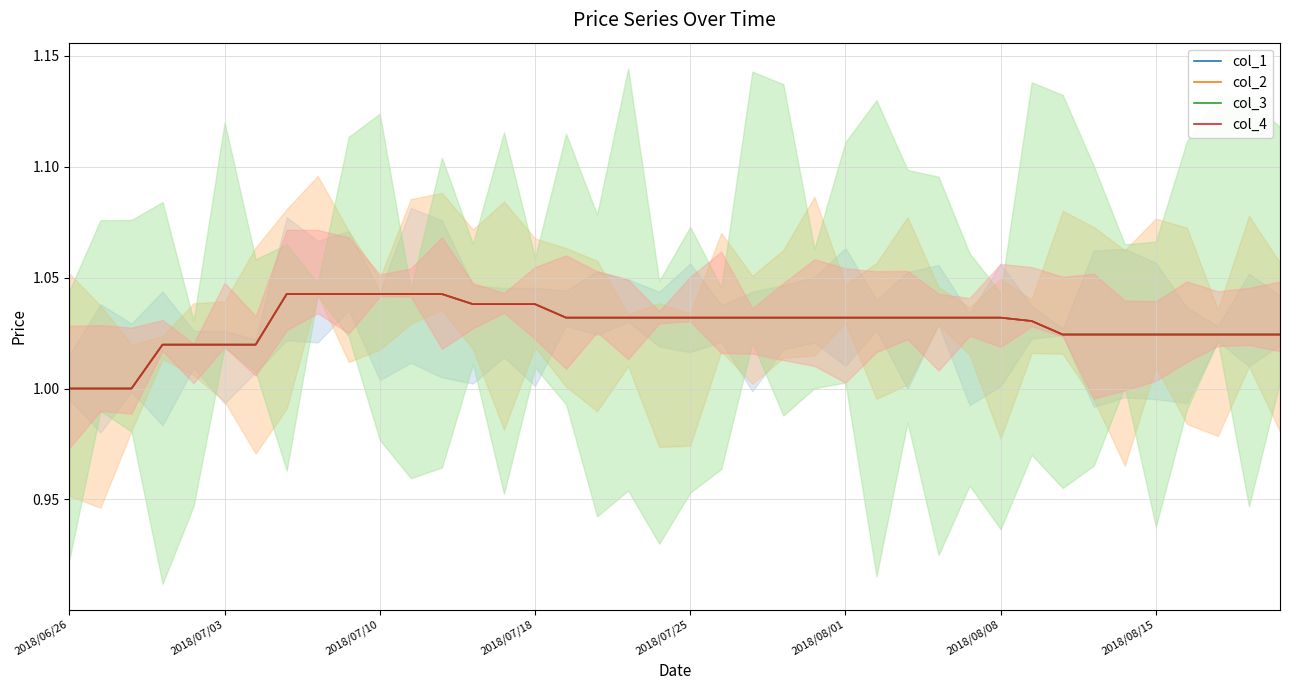

What are all the series names shown in the legend?

col_1, col_2, col_3, col_4